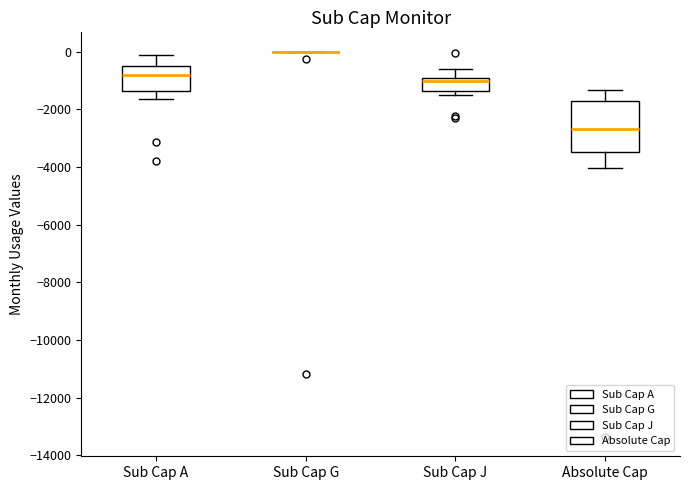

Which box is the tallest, from its lower edge to its upper edge?

Absolute Cap